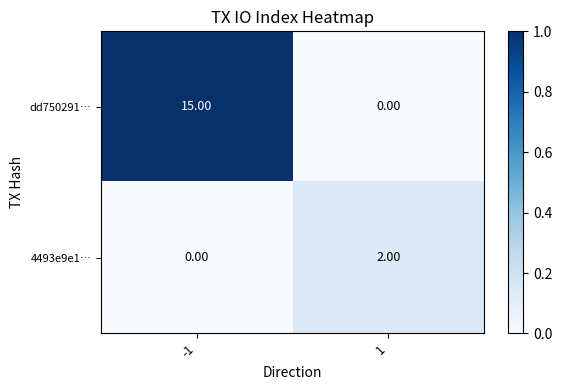

What is the sum of all dd750291… values?

15